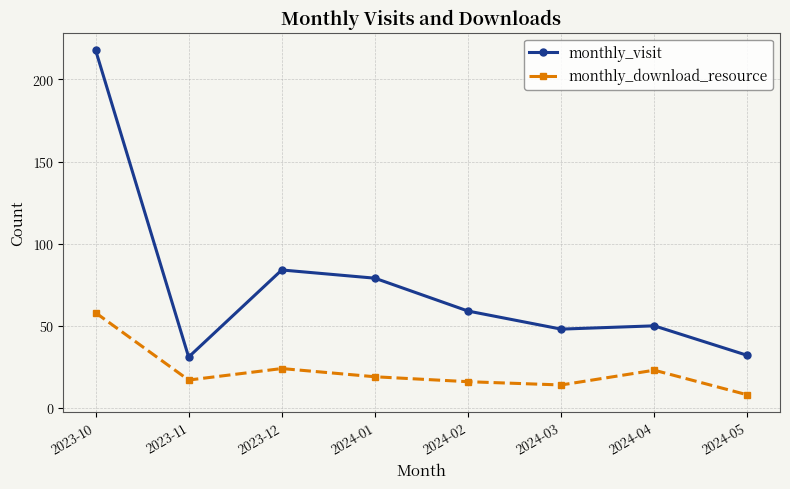

Is the value of monthly_download_resource at 2023-11 greater than the value of monthly_visit at 2024-05?

No